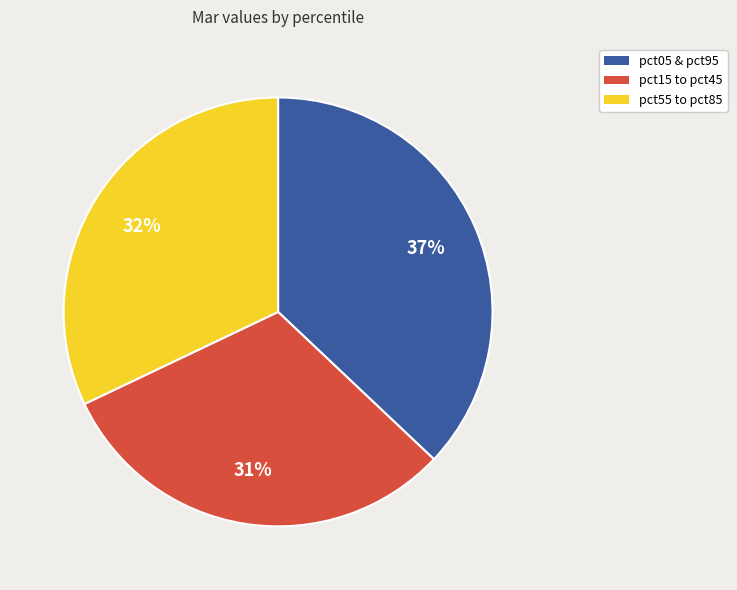

Is there any slice that represents more than half of the pie?

No